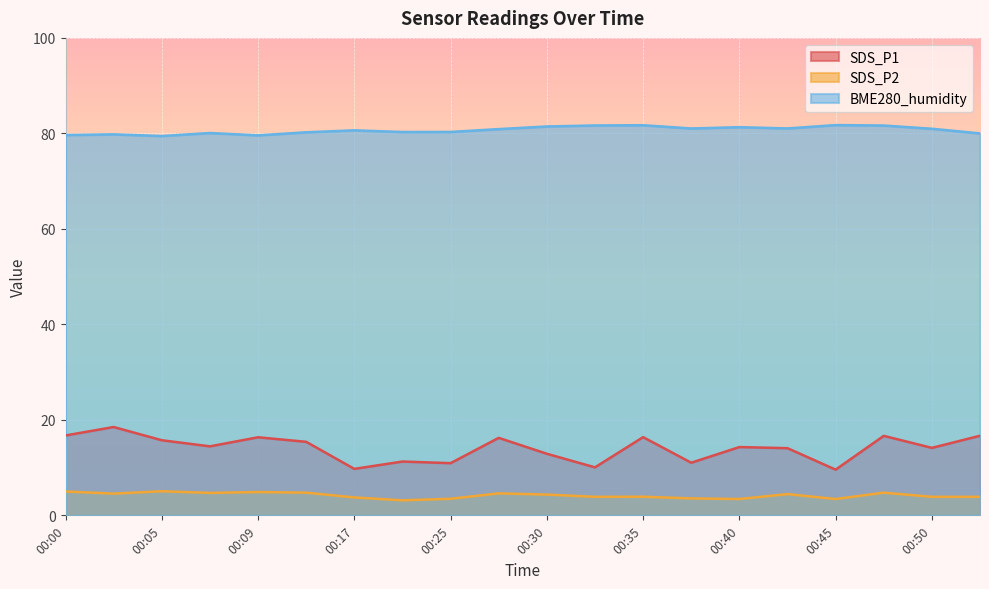

Reading left to right, list all the values displayed in this chart.

SDS_P1: 00:00=16.7	00:02=18.5	00:05=15.7	00:07=14.4	00:09=16.4	00:12=15.4	00:17=9.7	00:20=11.3	00:25=10.9	00:28=16.2	00:30=12.9	00:33=10.1	00:35=16.4	00:38=11.0	00:40=14.3	00:42=14.1	00:45=9.6	00:47=16.6	00:50=14.1	00:52=16.7
SDS_P2: 00:00=5.0	00:02=4.5	00:05=5.0	00:07=4.7	00:09=4.9	00:12=4.8	00:17=3.8	00:20=3.1	00:25=3.5	00:28=4.6	00:30=4.3	00:33=3.9	00:35=3.9	00:38=3.5	00:40=3.4	00:42=4.5	00:45=3.4	00:47=4.8	00:50=3.9	00:52=3.9
BME280_humidity: 00:00=79.7	00:02=79.8	00:05=79.5	00:07=80.1	00:09=79.6	00:12=80.2	00:17=80.6	00:20=80.3	00:25=80.3	00:28=80.9	00:30=81.5	00:33=81.7	00:35=81.7	00:38=81.0	00:40=81.3	00:42=81.0	00:45=81.7	00:47=81.7	00:50=81.0	00:52=80.0